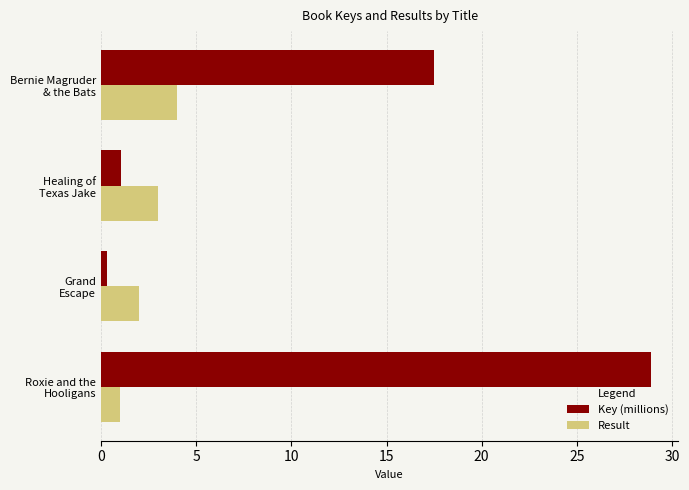

What is the difference between the maximum and minimum values in the Result series?

3.0